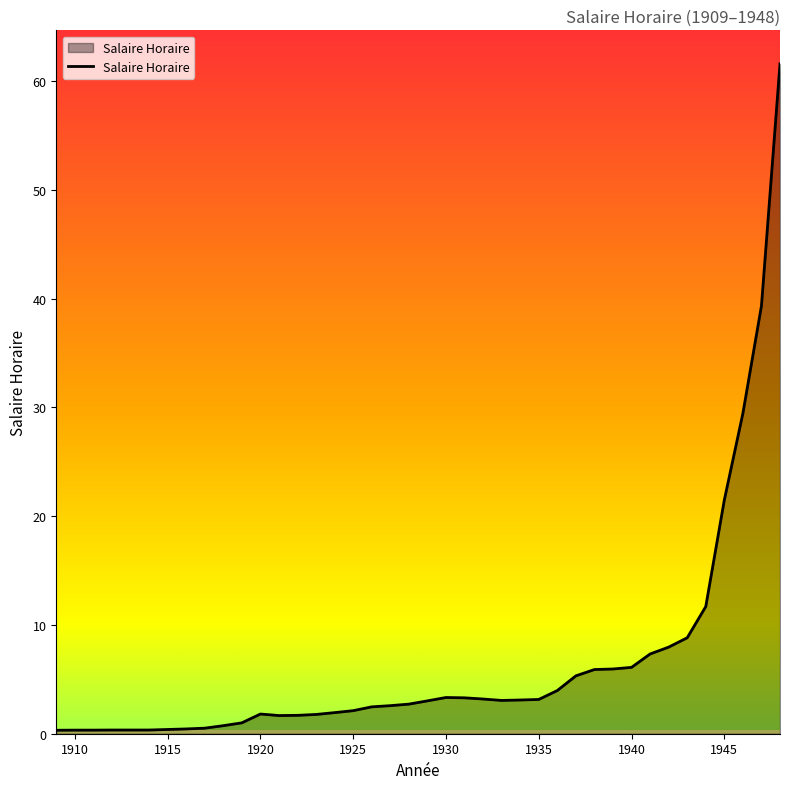

What is the difference between the second highest and second lowest values?

39.0